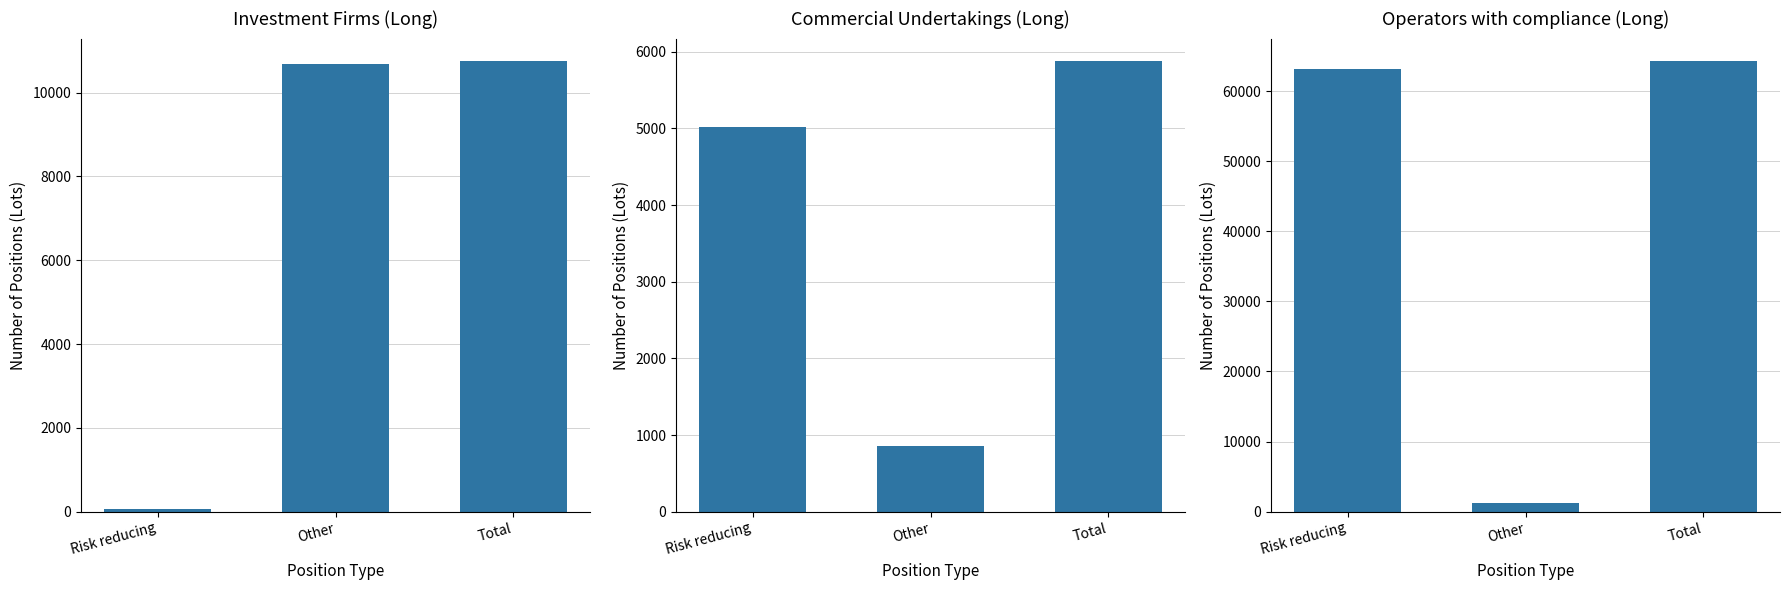

True or false: Commercial Undertakings (Long) has a value of 2190 at Risk reducing.

False